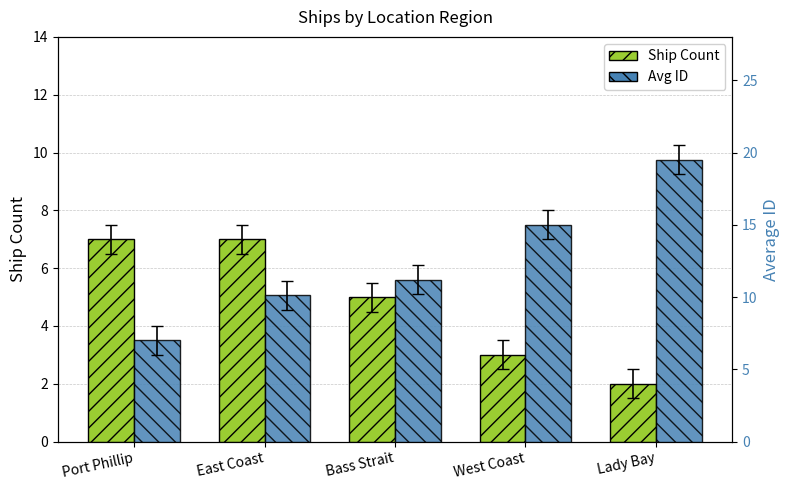

How many values in the Ship Count series are below 5?

2